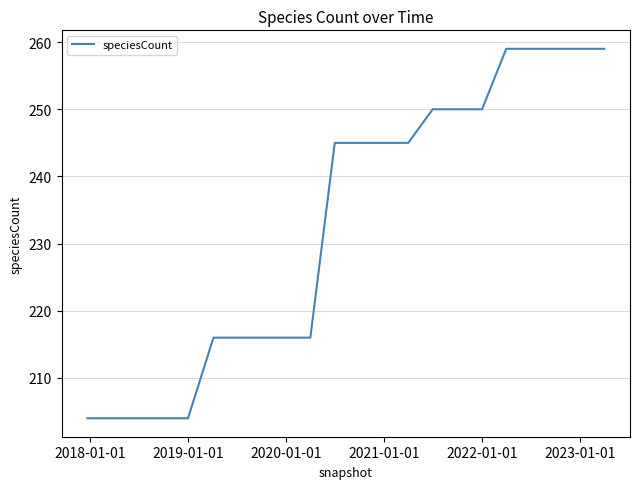

What is the maximum value shown in the chart?

259